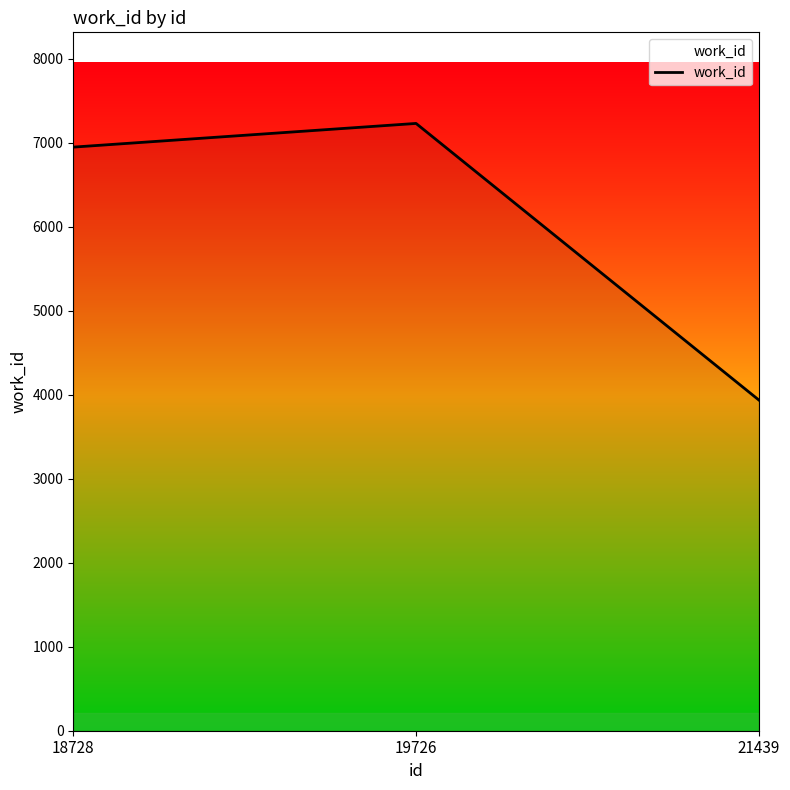

How many distinct data groups are displayed?

1